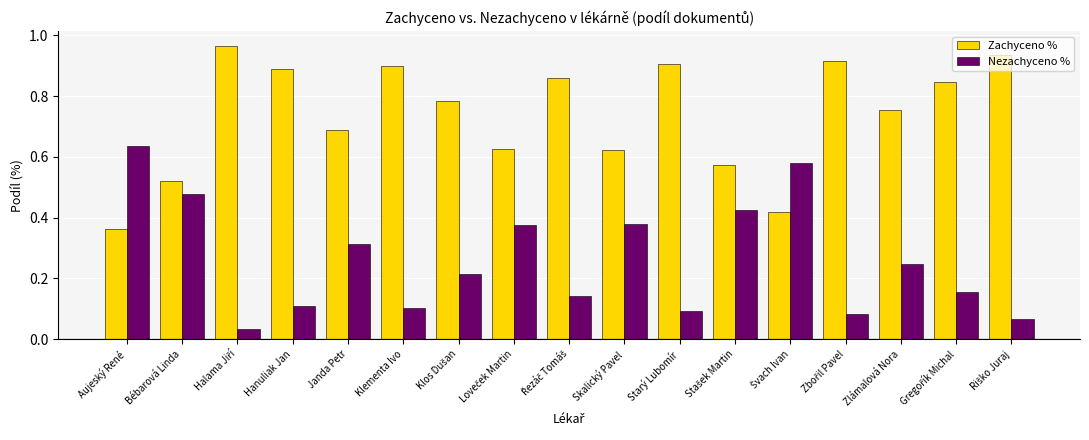

How many categories are shown in the chart?

17